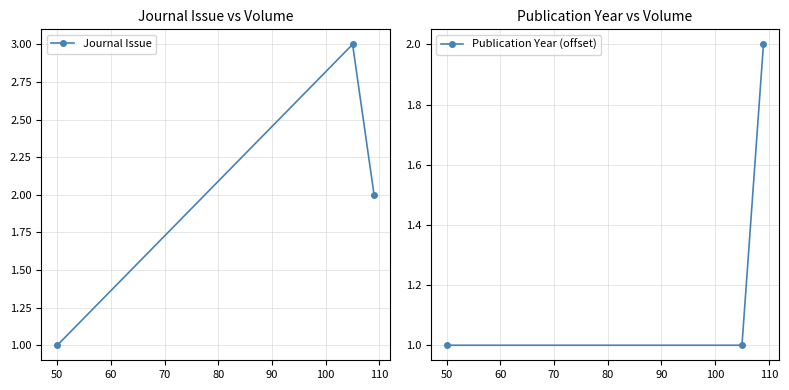

Between 40 and 50, which series saw the biggest shift?

Journal Issue